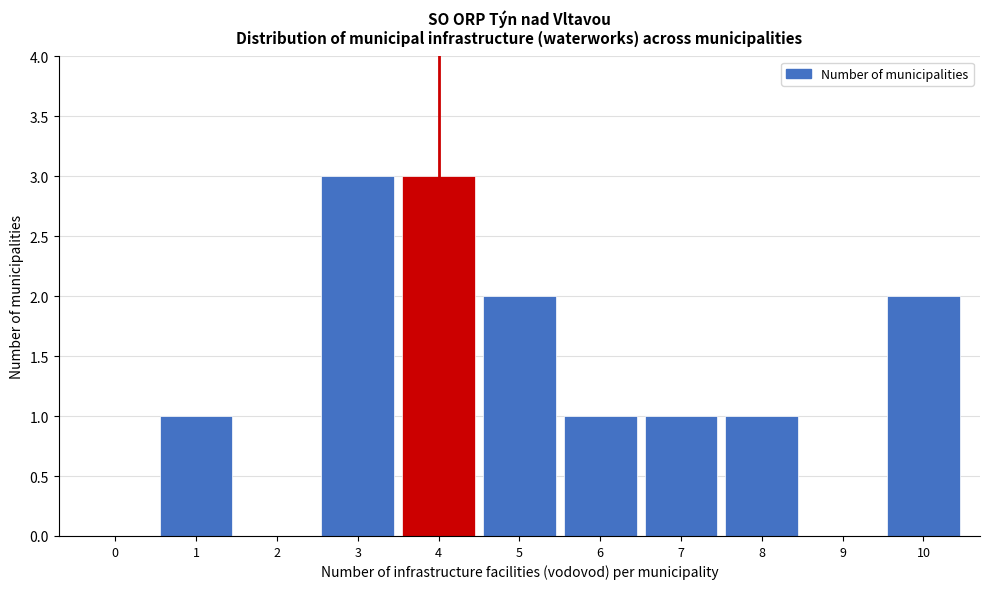

Reading left to right, list every bar in this chart as the range it spans on the x-axis followed by its height. The values are not printed on the chart, so give them approximately, as read against the axis.

-0.5 to 0.5: 0
0.5 to 1.5: 1
1.5 to 2.5: 0
2.5 to 3.5: 3
3.5 to 4.5: 3
4.5 to 5.5: 2
5.5 to 6.5: 1
6.5 to 7.5: 1
7.5 to 8.5: 1
8.5 to 9.5: 0
9.5 to 10.5: 2